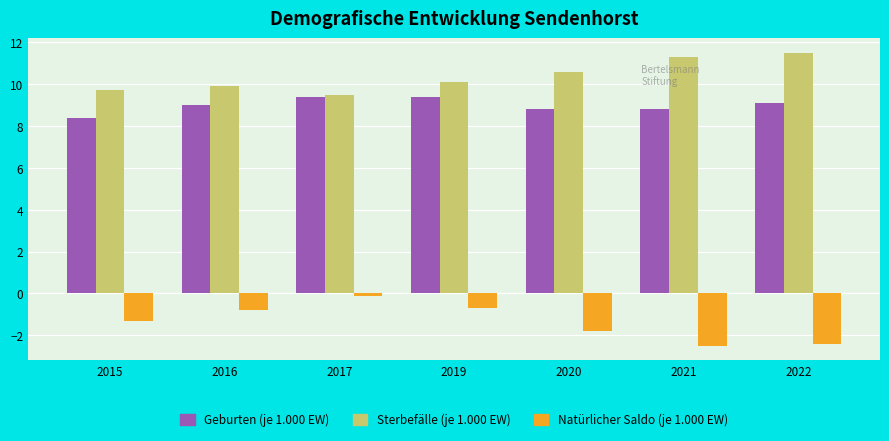

What are all the series names shown in the legend?

Geburten (je 1.000 EW), Sterbefälle (je 1.000 EW), Natürlicher Saldo (je 1.000 EW)